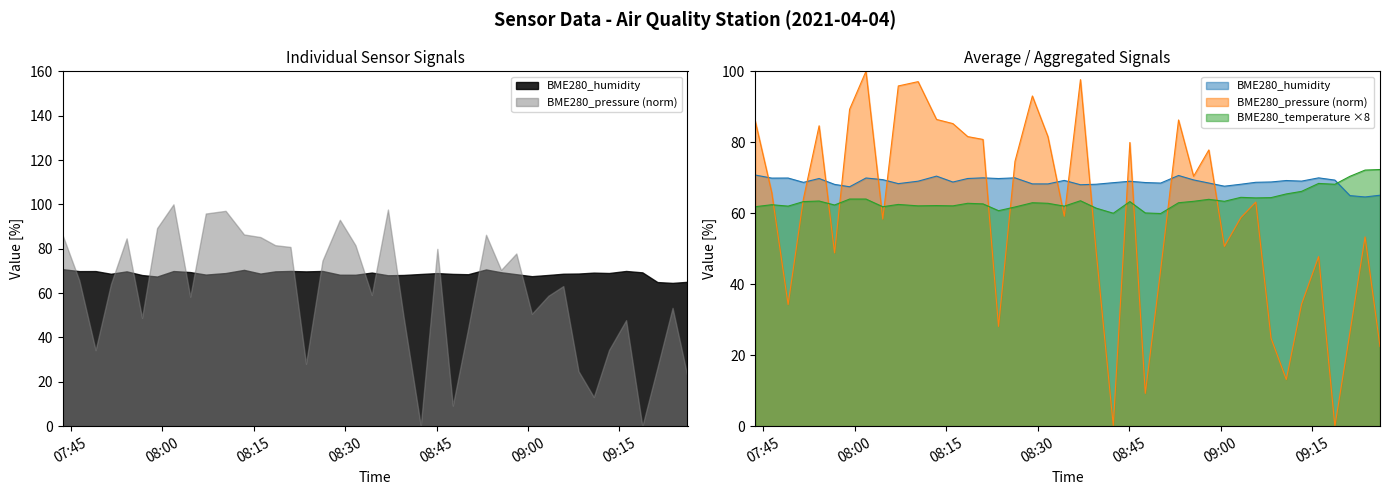

Is the value of BME280_pressure_norm at 2021/04/04 07:49:06 greater than the value of BME280_temperature at 2021/04/04 09:10:47?

No